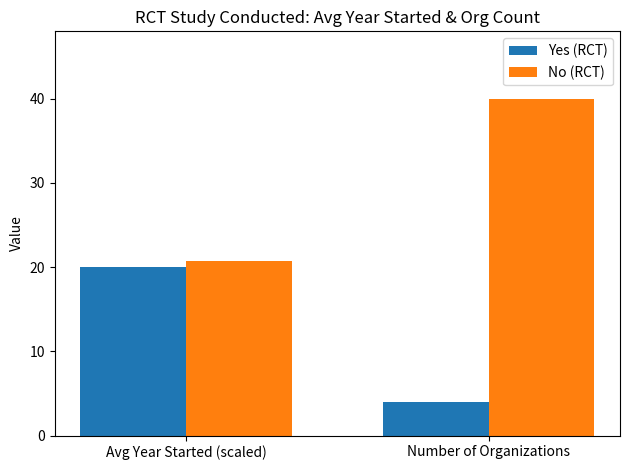

How many groups of bars are there?

2